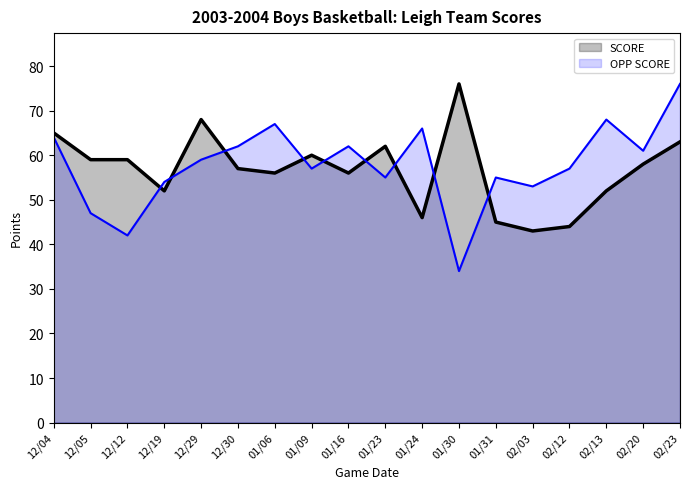

What is the total value across all series at 12/30?

119